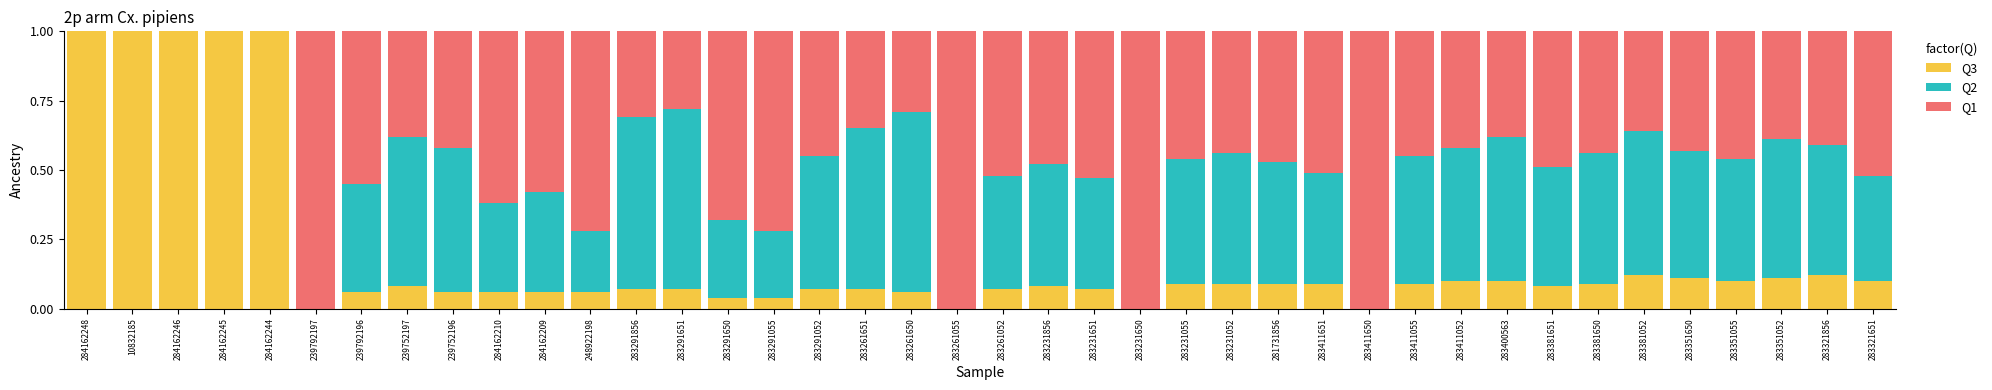

The value of Q3 at 283351650 is 0.1. True or false?

True